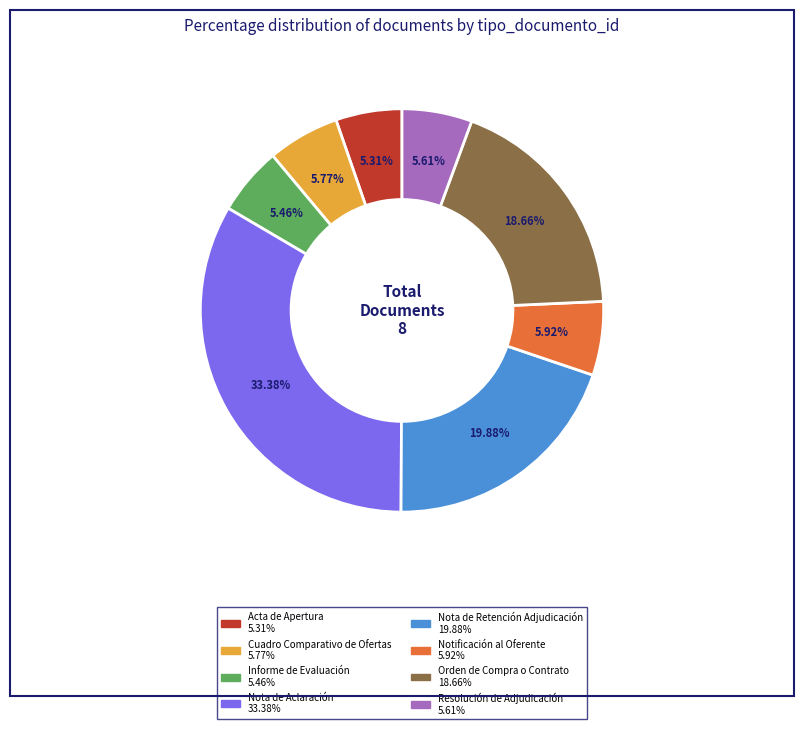

Which slice is the largest?

Nota de Aclaración